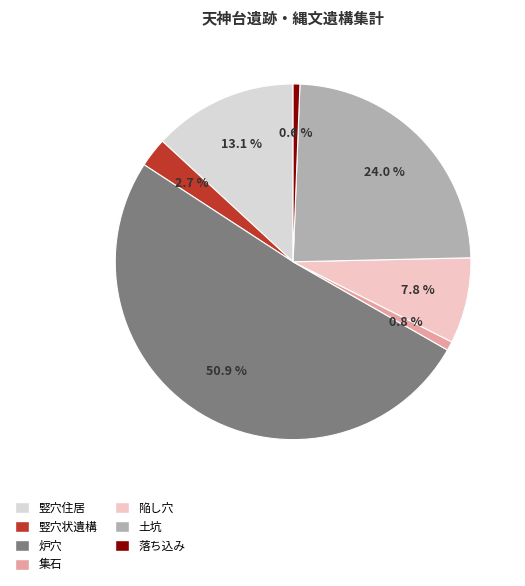

Approximately how many times larger is the value at 竪穴住居 compared to 陥し穴?

1.7